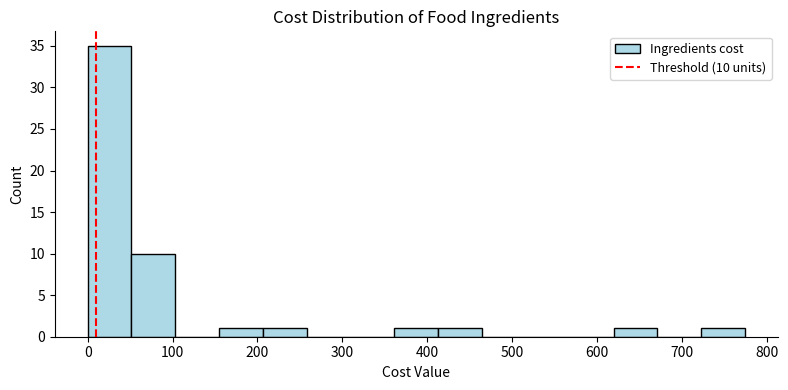

Which range on the x-axis has the tallest bar?

0 to 50